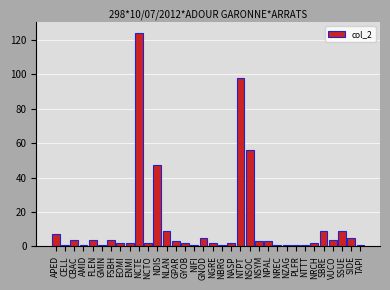

Where is the data nearest to the value 62?

NSOC